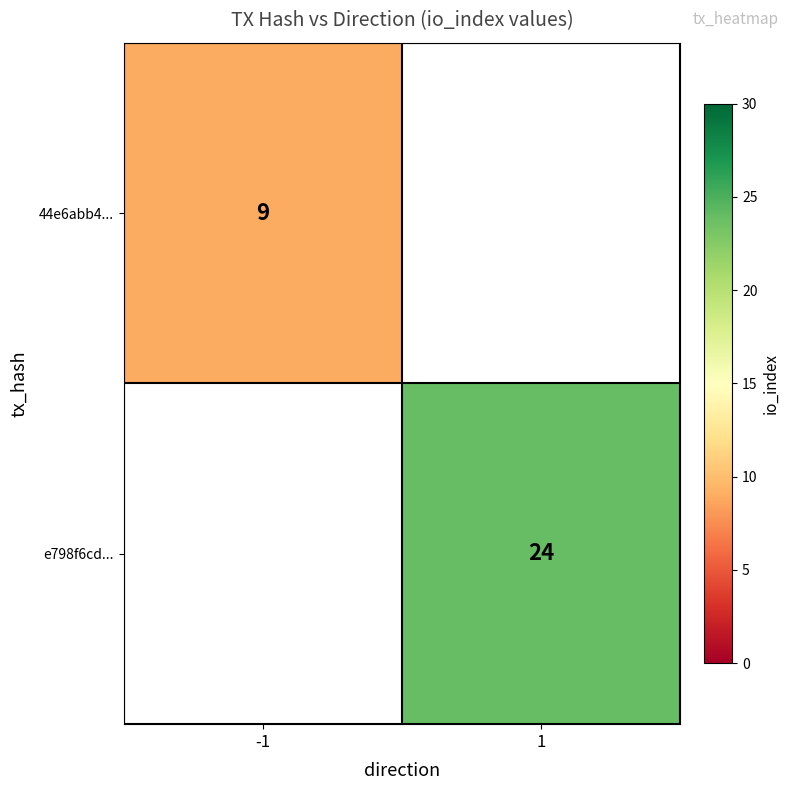

The e798f6cd... series shows 14 at 1. True or false?

False